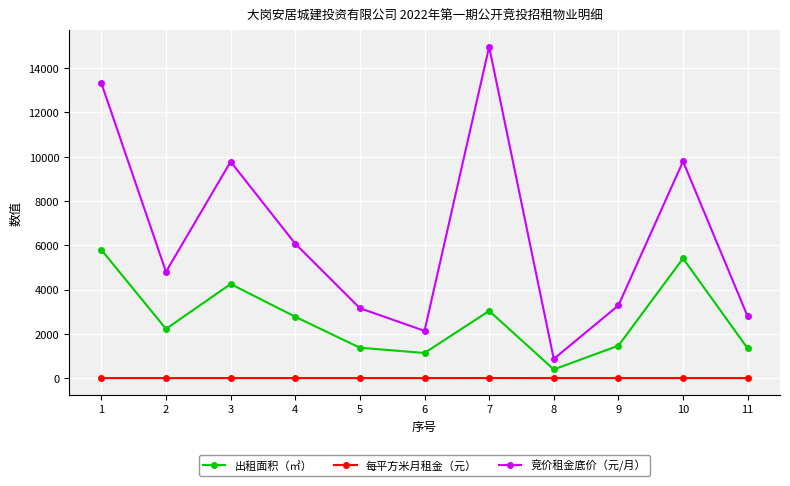

What is the value of the 出租面积（㎡） point at the 10th from the left?

5407.9